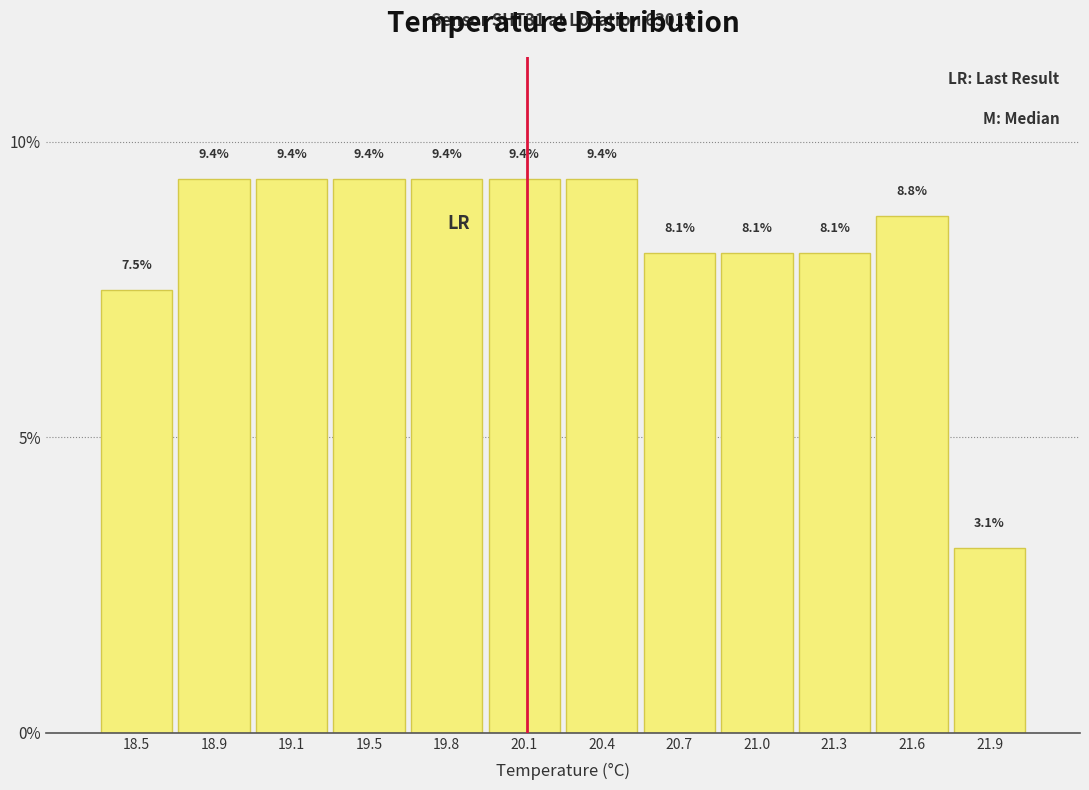

Reading left to right, extract all data points from this chart.

7.5	9.4	9.4	9.4	9.4	9.4	9.4	8.1	8.1	8.1	8.8	3.1